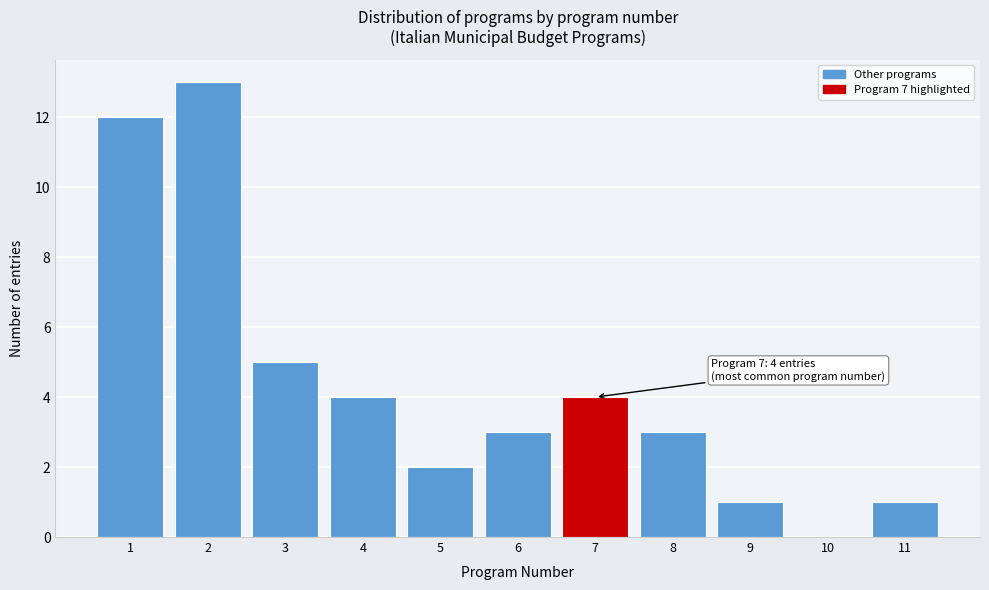

Reading right to left, transcribe all the data shown in this chart.

11=1	10=0	9=1	8=3	7=4	6=3	5=2	4=4	3=5	2=13	1=12